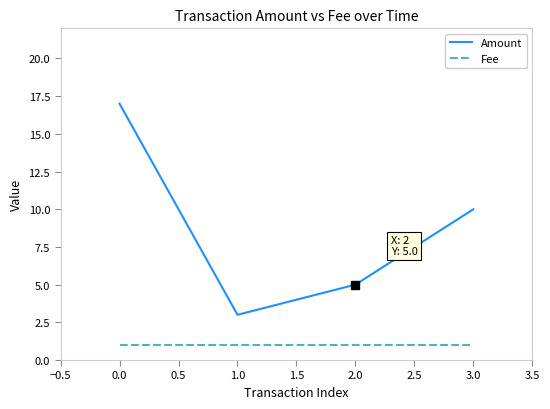

Which series has the widest spread of values?

Amount